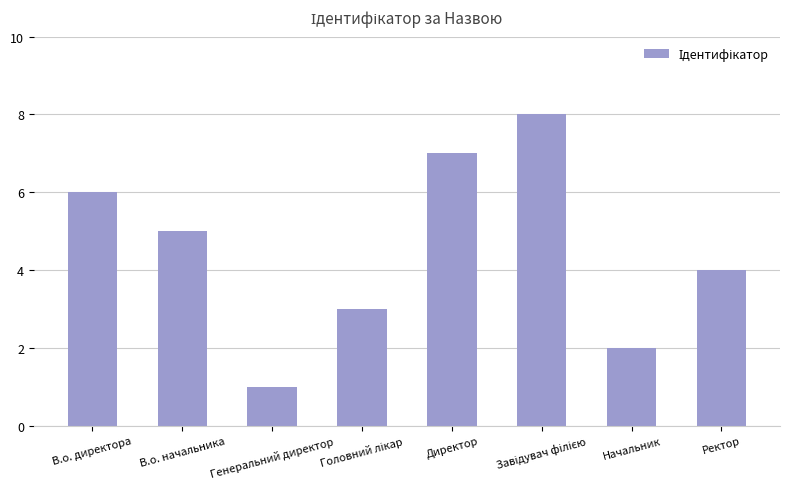

What is the label of the 8th bar from the right?

В.о. директора